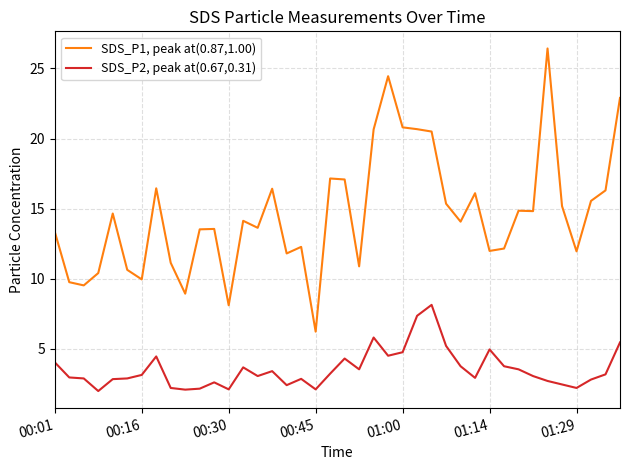

Which series has the widest spread of values?

SDS_P1, peak at(0.87,1.00)